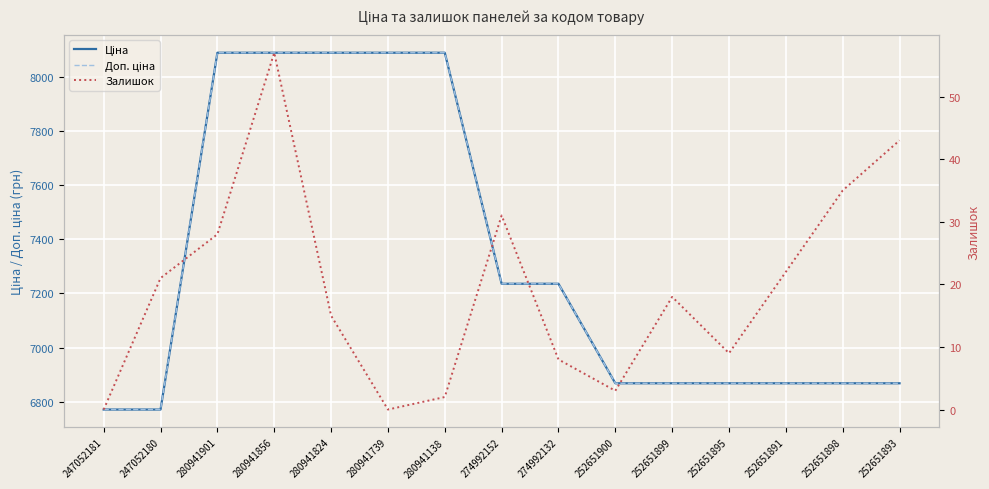

How many lines are shown in the chart?

3